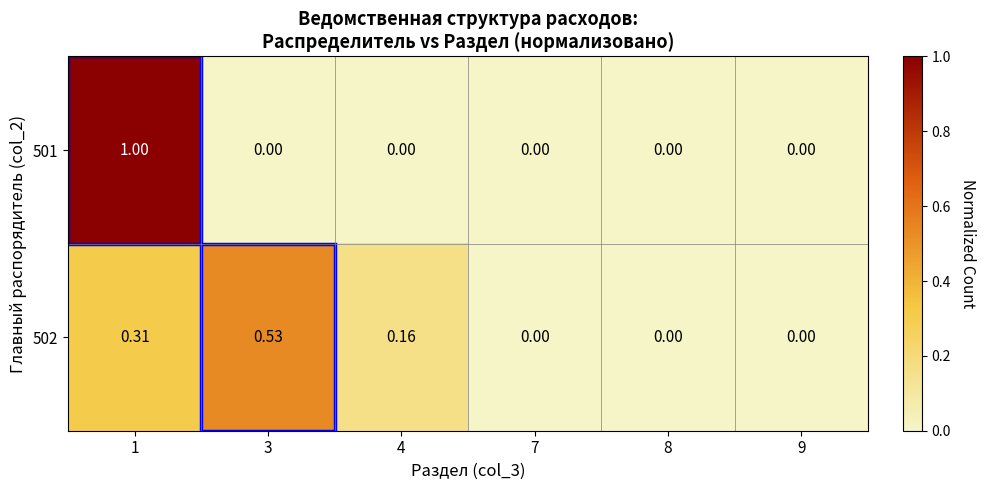

How many distinct data groups are displayed?

2